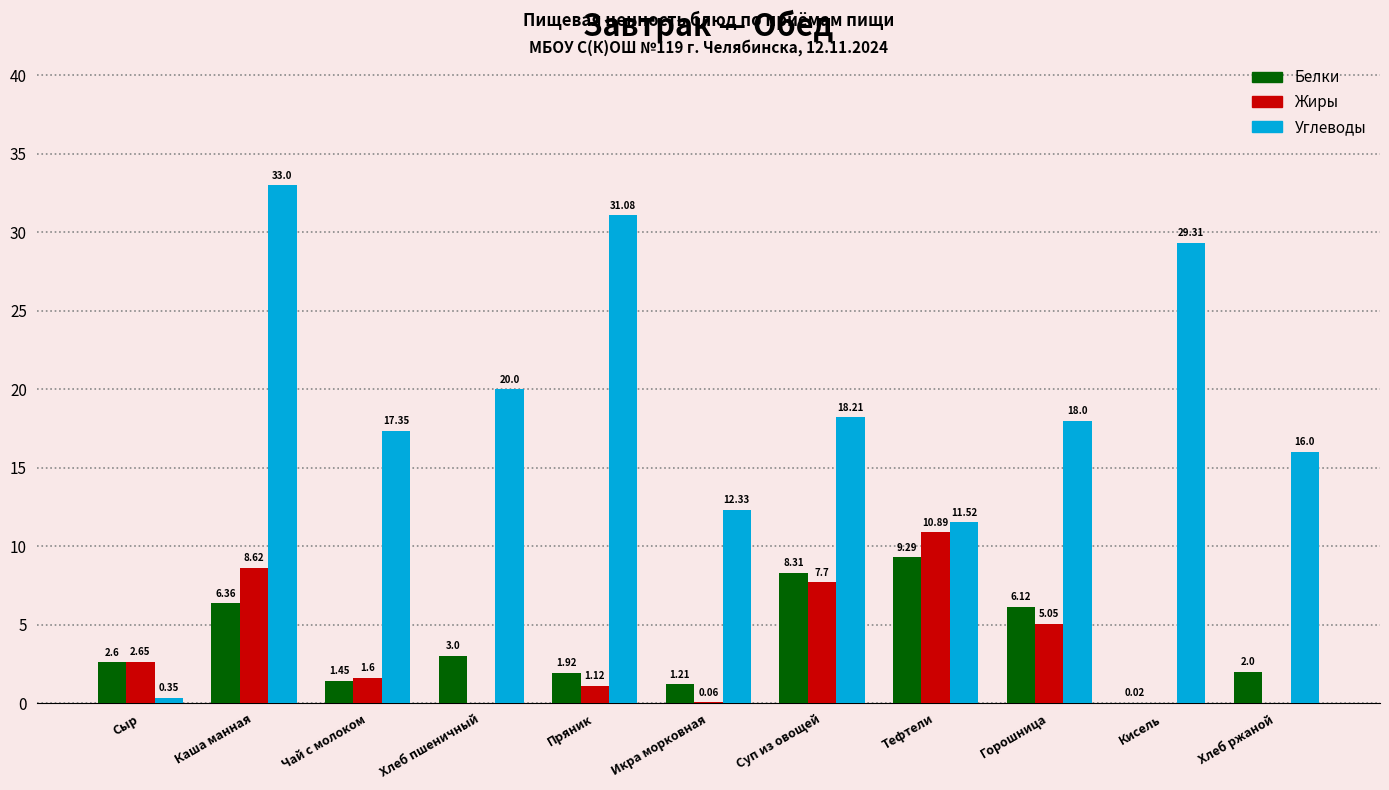

What is the total value across all series at Тефтели?

31.7